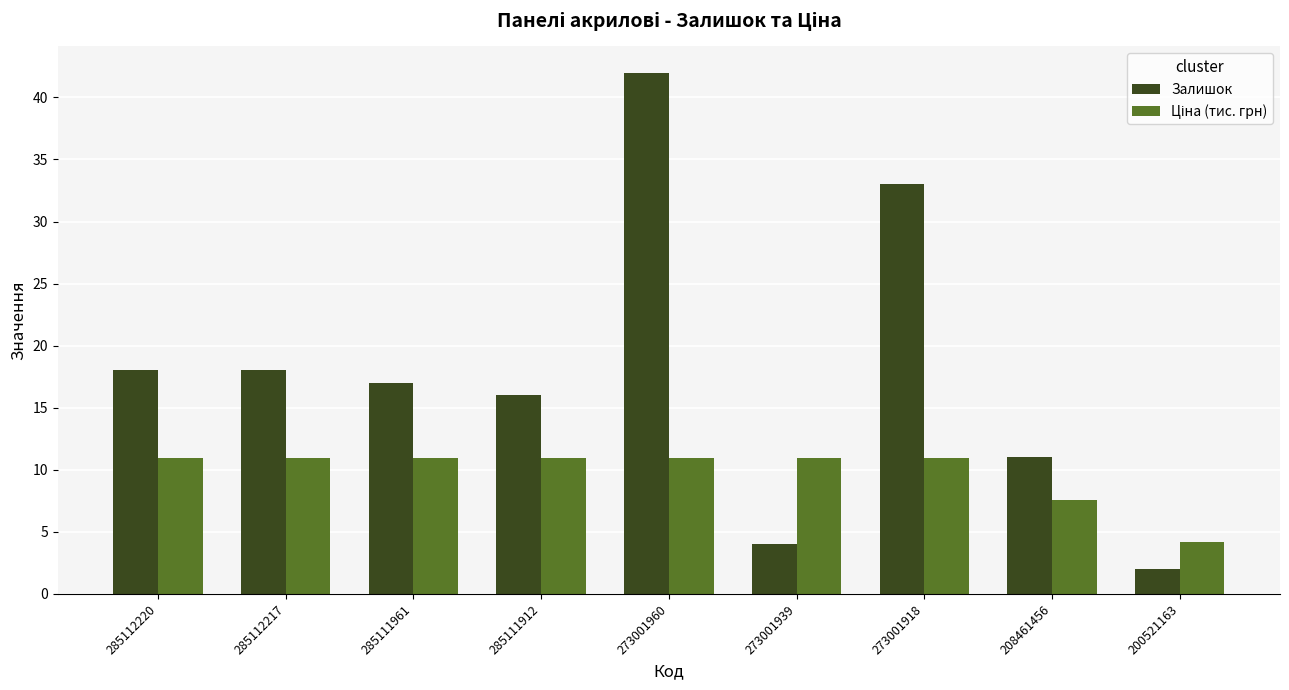

Which series has the widest spread of values?

Залишок